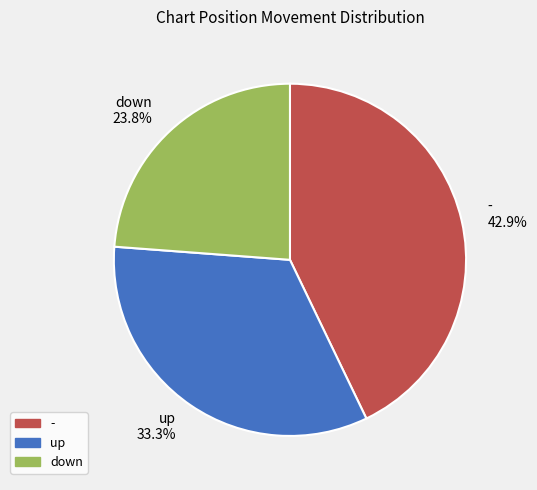

To the nearest percent, what is the combined percentage of down and up?

57%